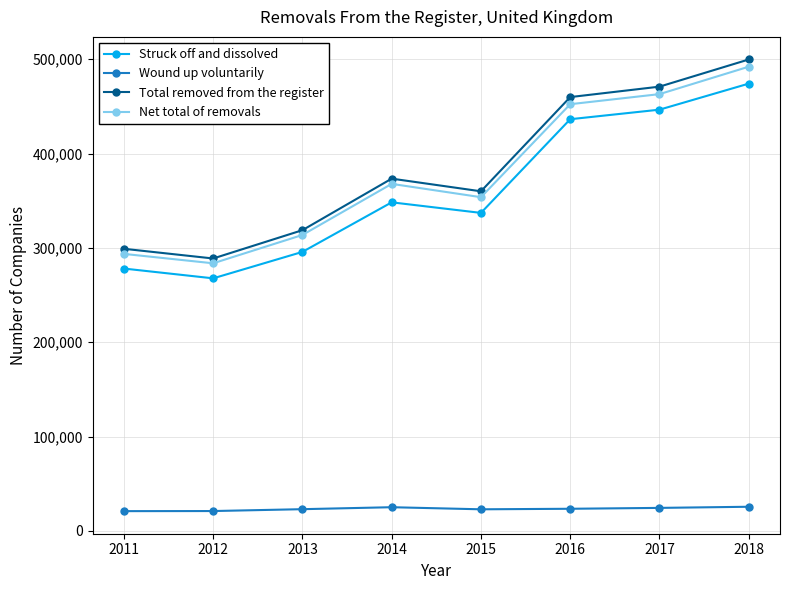

Is this an area chart (filled region under the line)?

No